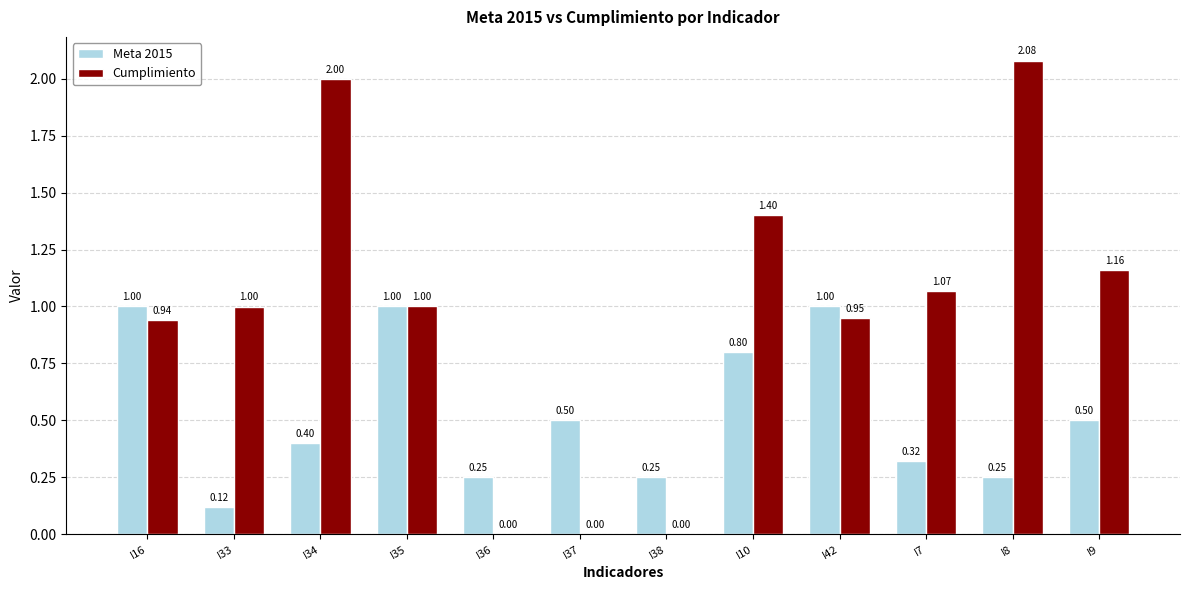

Is the value of Cumplimiento at I38 greater than the value of Meta 2015 at I36?

No